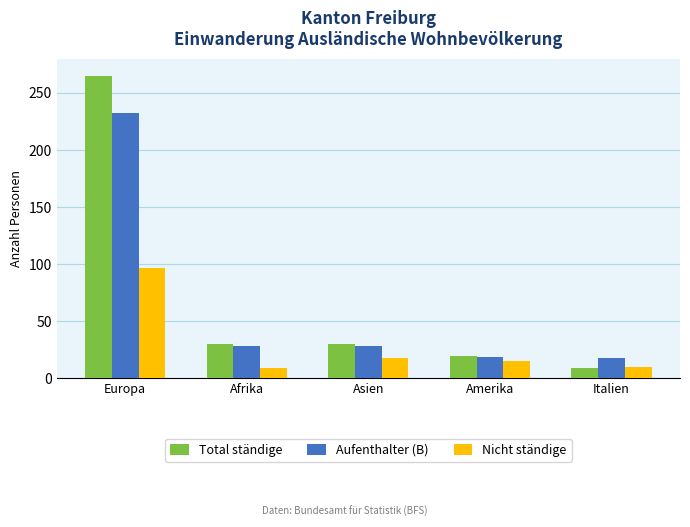

What is the label of the 4th bar from the left?

Amerika